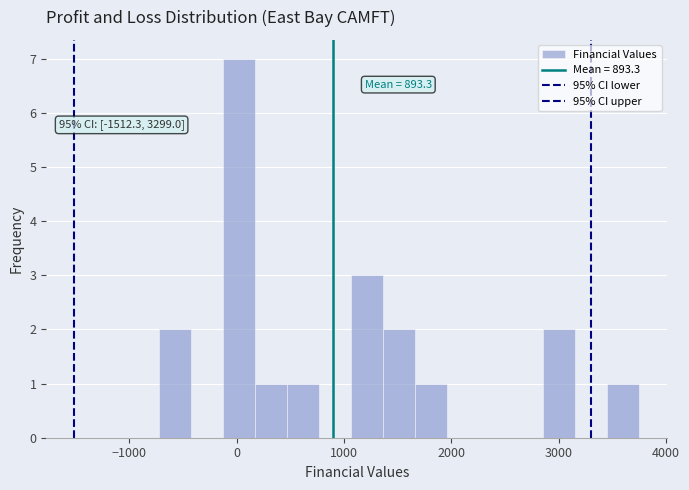

Read against the x-axis, roughly where is the centre of the tallest bar?

0